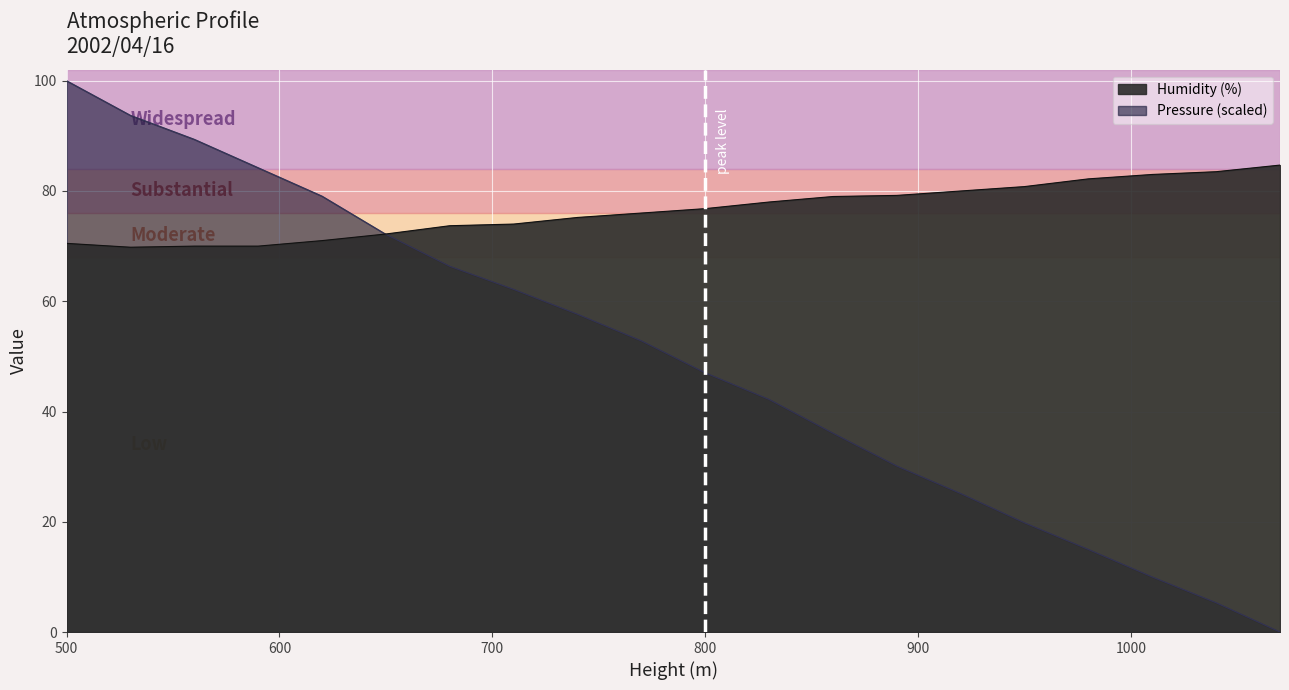

What is the difference between the Pressure (hPa) values at 1040 and 830?

36.9